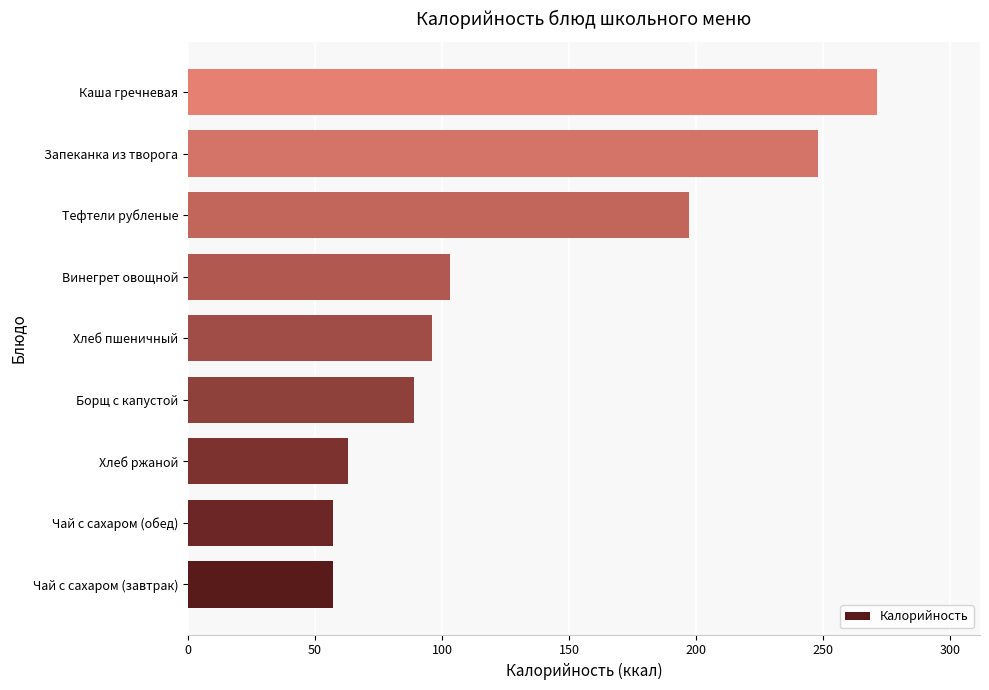

What is the greatest value displayed?

271